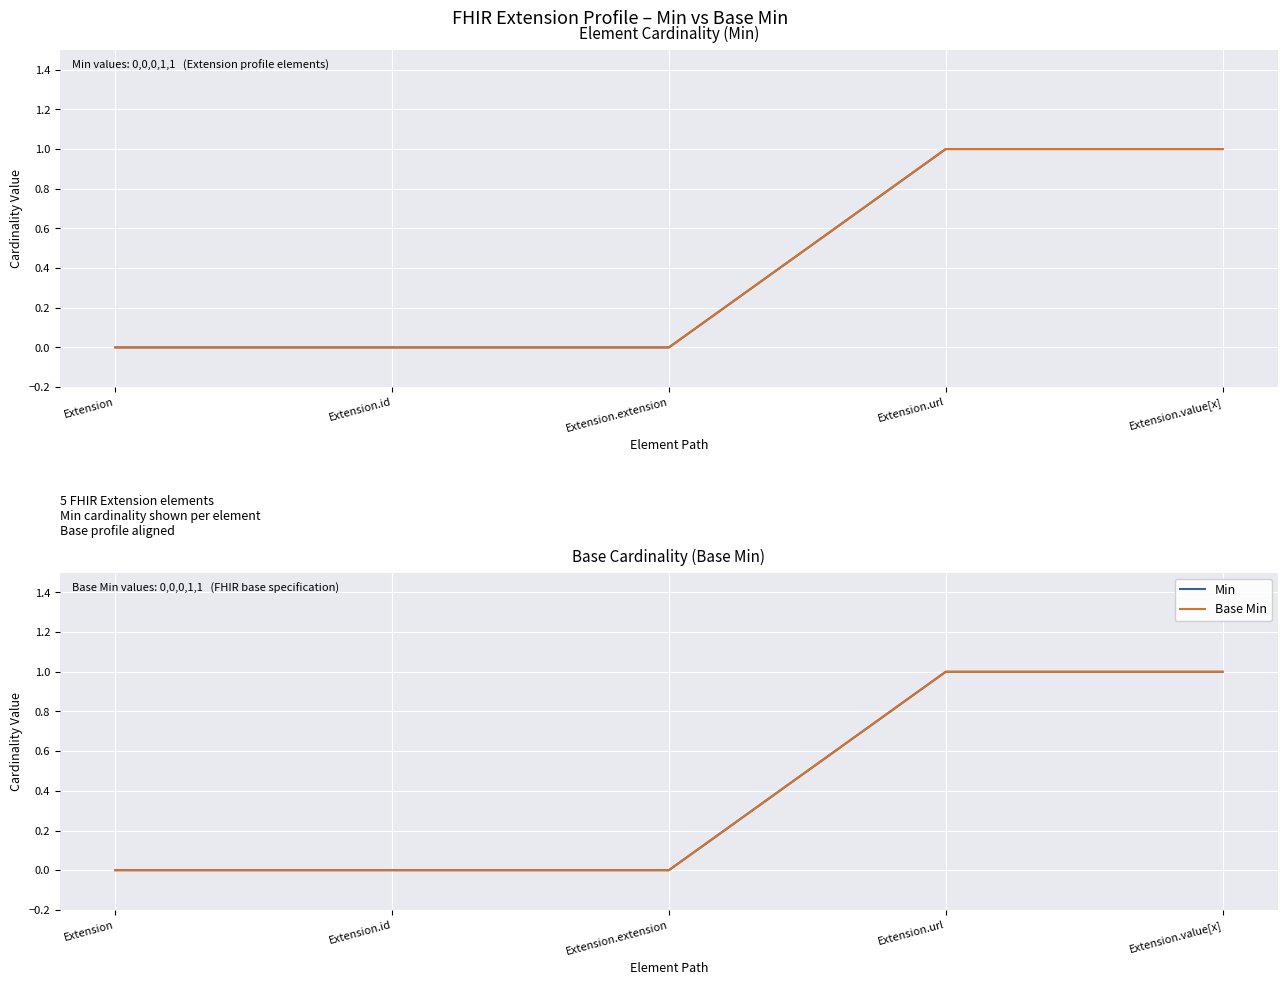

Where is Base Min nearest to the value 0?

Extension